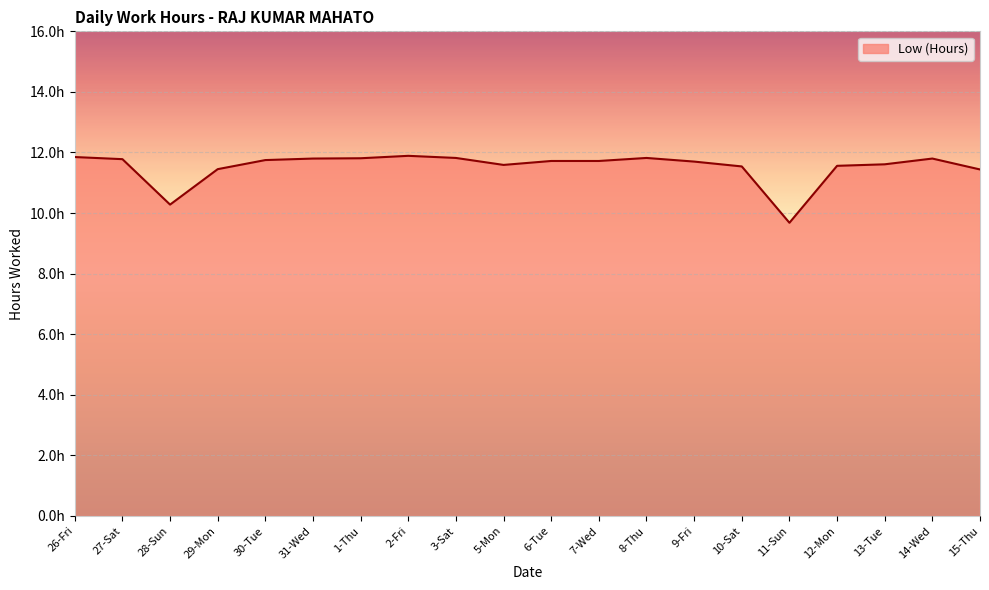

What is the maximum value shown in the chart?

11.9